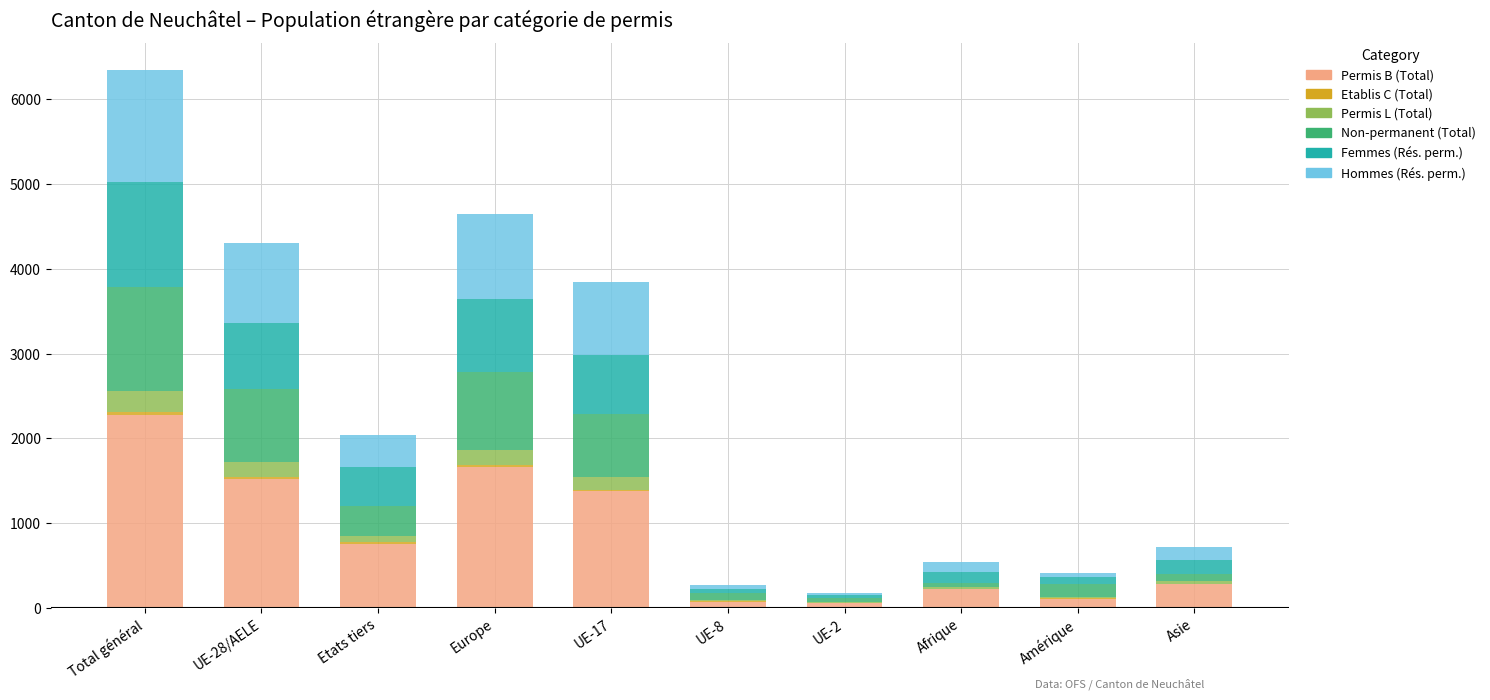

At which label does Permis B (Total) reach its peak?

Total général